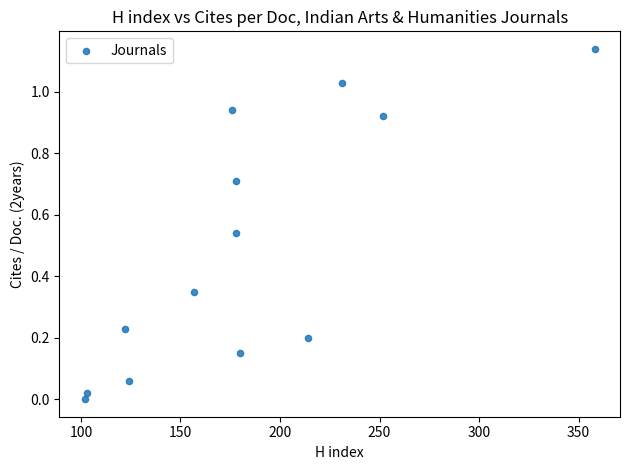

What is the range of X values (max minus min)?

256.0